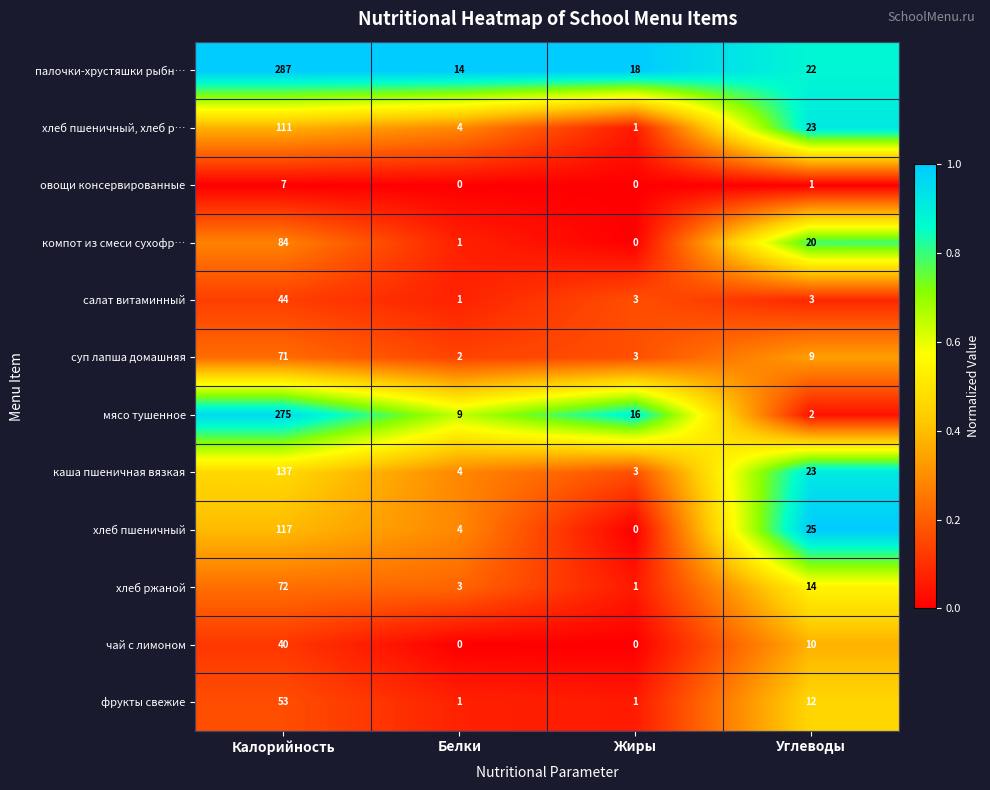

What is the spread (max minus min) of values at Белки?

14